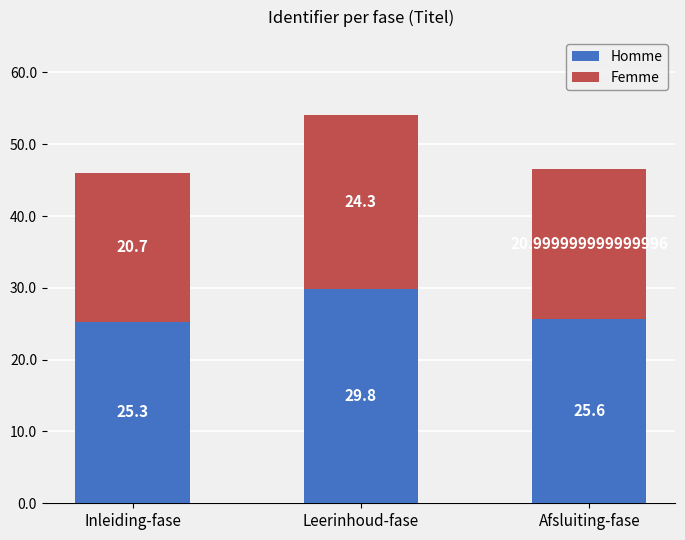

The value of Homme at Afsluiting-fase is 17.6. True or false?

False